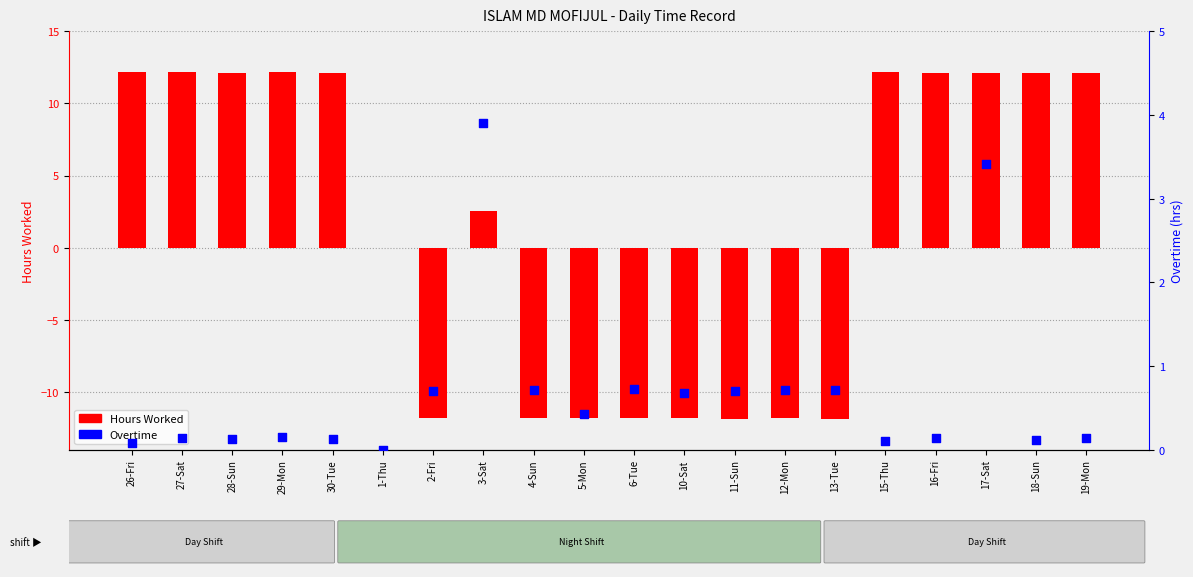

At how many categories does at least one series exceed 6?

10